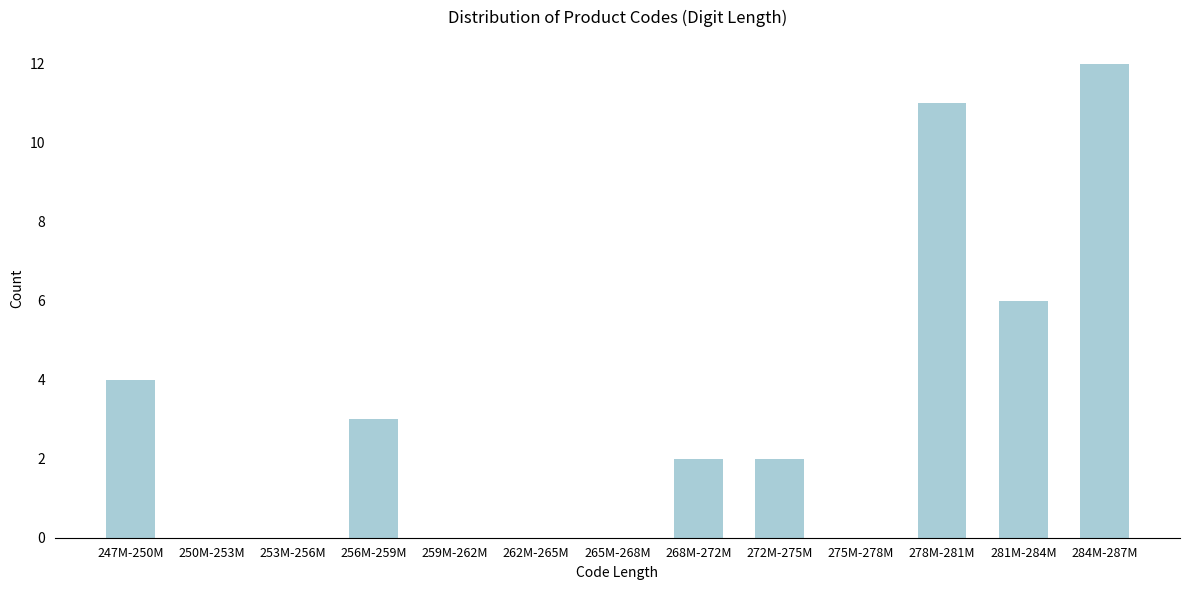

Reading left to right, what are all the values shown in this chart?

247M-250M=4	250M-253M=0	253M-256M=0	256M-259M=3	259M-262M=0	262M-265M=0	265M-268M=0	268M-272M=2	272M-275M=2	275M-278M=0	278M-281M=11	281M-284M=6	284M-287M=12